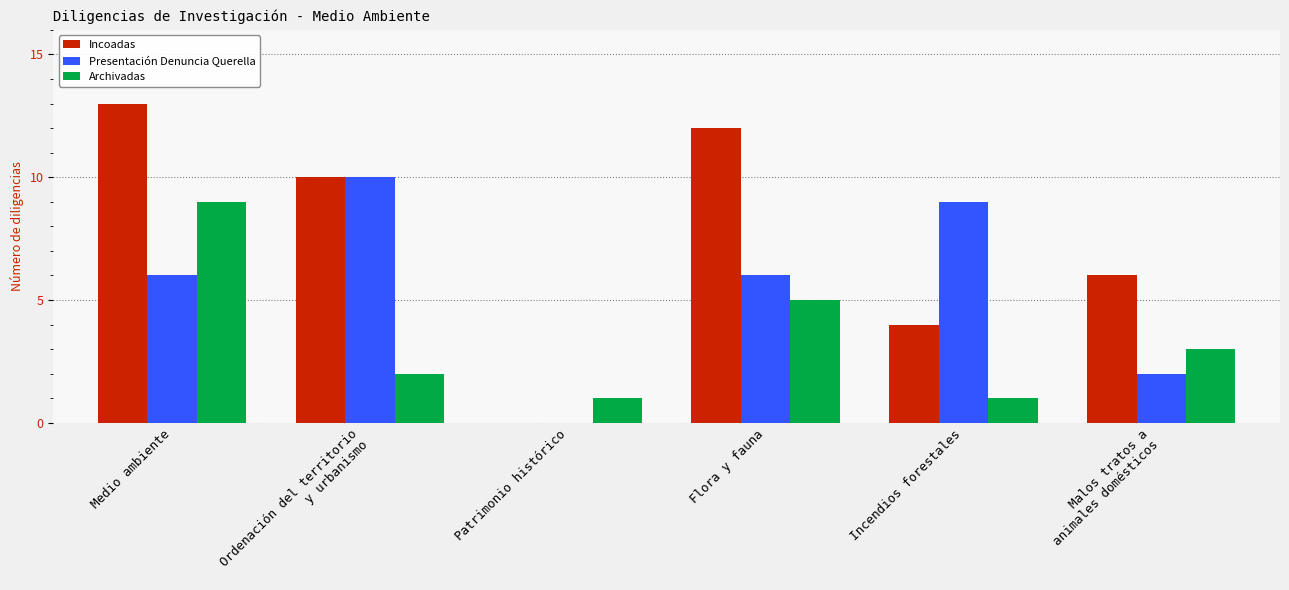

At which label does Presentación Denuncia Querella reach its peak?

Ordenación del territorio
y urbanismo